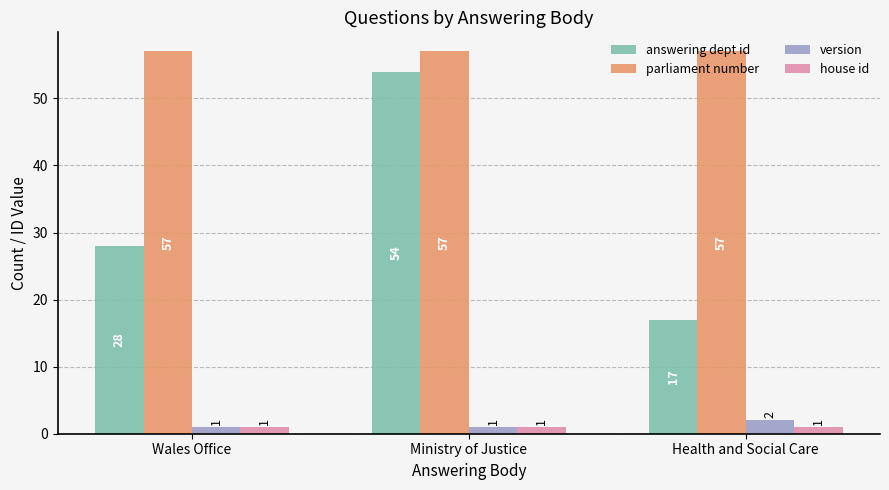

Which series changed the most between Ministry of Justice and Health and Social Care?

answering dept id